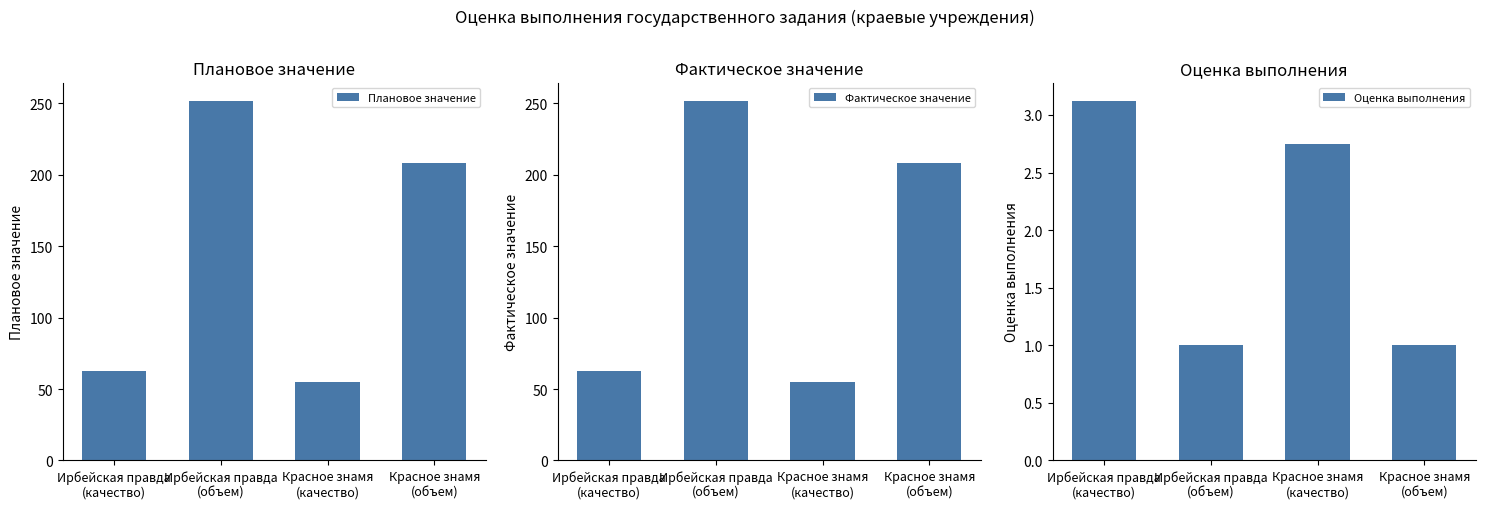

List the labels in order of Плановое значение value, largest first.

Ирбейская правда
(объем), Красное знамя
(объем), Ирбейская правда
(качество), Красное знамя
(качество)